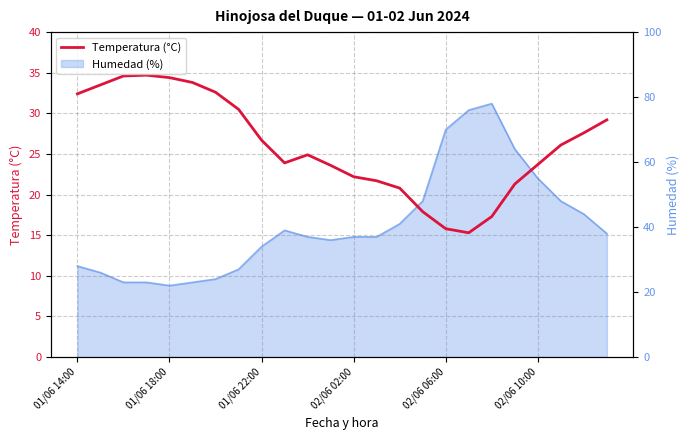

Reading left to right, what are all the values shown in this chart?

32.4	33.5	34.6	34.7	34.4	33.8	32.6	30.5	26.7	23.9	24.9	23.6	22.2	21.7	20.8	17.9	15.8	15.3	17.3	21.3	23.7	26.1	27.6	29.2